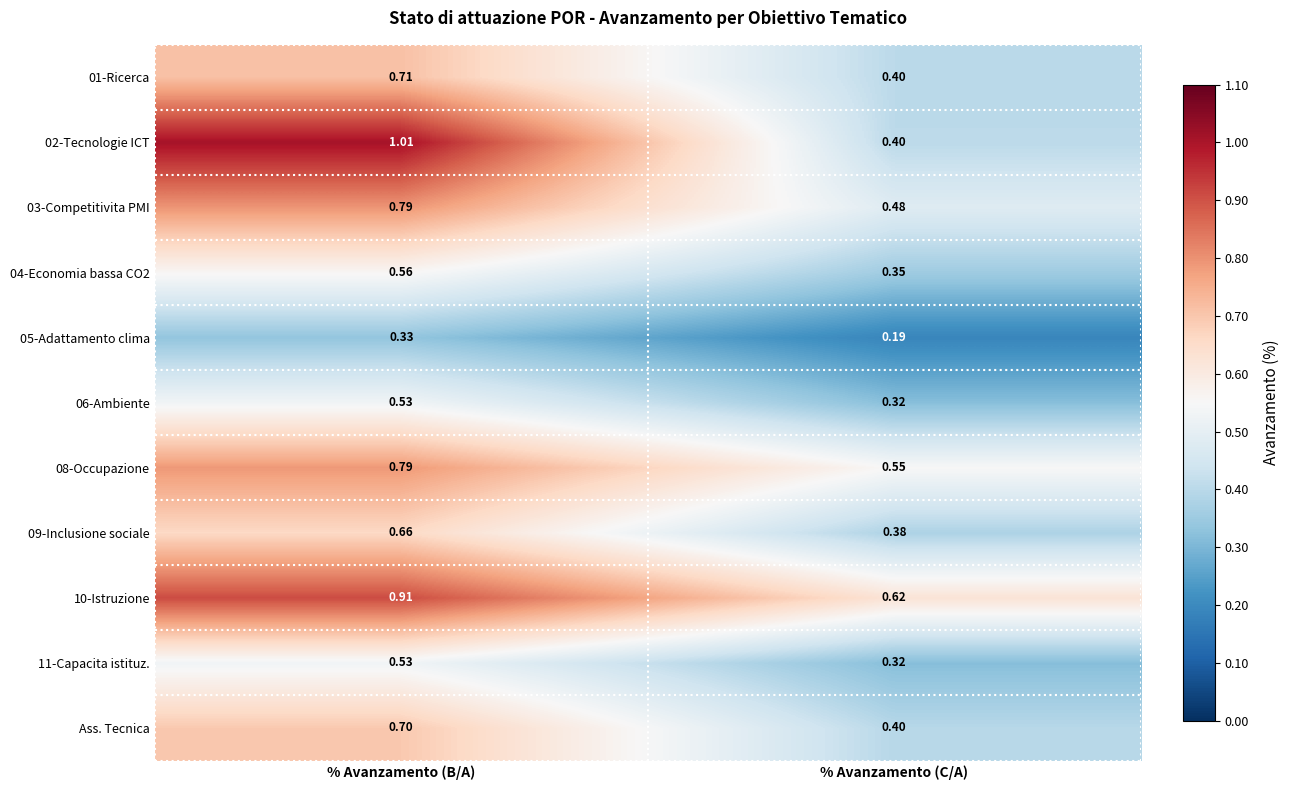

List the labels in order of 06-Ambiente value, smallest first.

% Avanzamento (C/A), % Avanzamento (B/A)